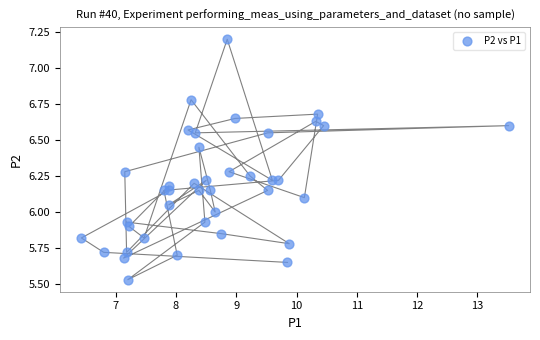

What is the range of X values (max minus min)?

7.1